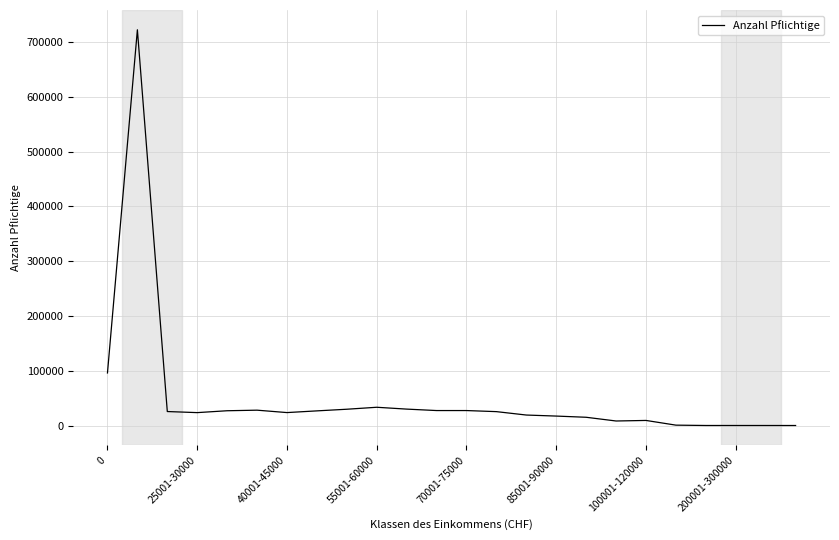

What is the maximum value shown in the chart?

722454